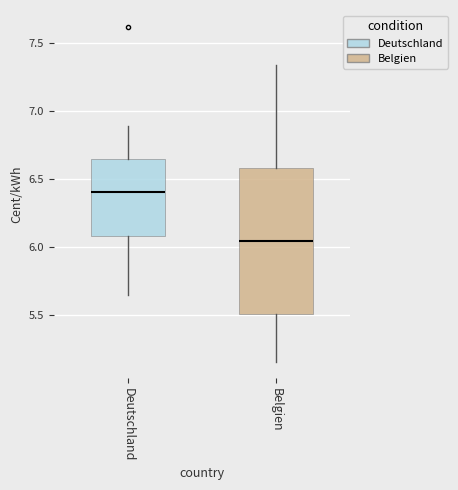

Reading left to right, transcribe this box plot: for each box, give where its median line is, the range the box spans, and where its two whiskers end, as read against the y-axis. The values are not printed on the chart, so give them approximately, as read against the axis.

Deutschland: median 6.40, box 6.10 to 6.65, whiskers 5.65 to 6.90
Belgien: median 6.05, box 5.50 to 6.60, whiskers 5.15 to 7.35